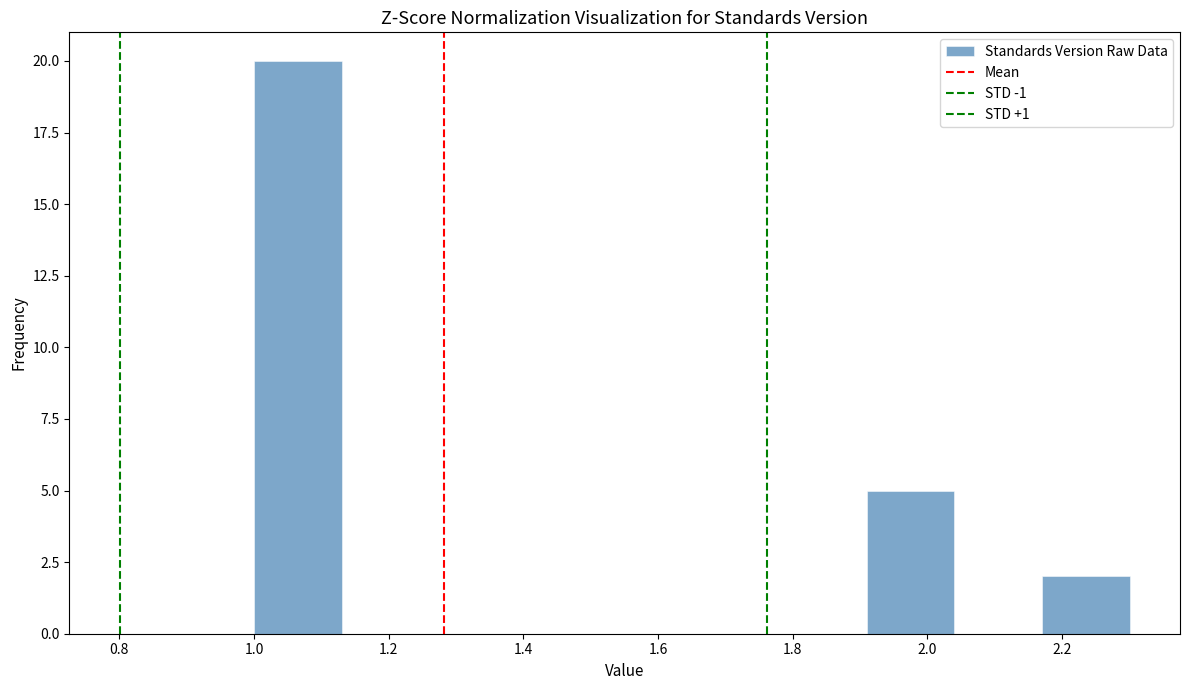

Reading left to right, list every bar in this chart as the range it spans on the x-axis followed by its height. Neither the bar edges nor the heights are printed on the chart, so give them approximately, as read against the axes.

1.00 to 1.13: 20
1.13 to 1.26: 0
1.26 to 1.39: 0
1.39 to 1.52: 0
1.52 to 1.65: 0
1.65 to 1.78: 0
1.78 to 1.91: 0
1.91 to 2.04: 5
2.04 to 2.17: 0
2.17 to 2.30: 2